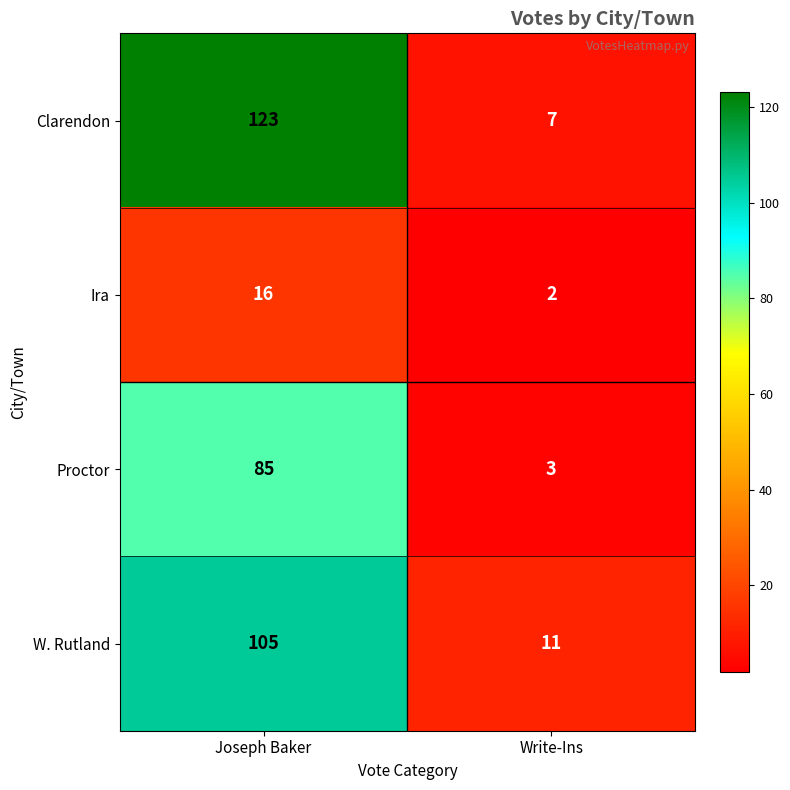

What is the sum of all Proctor values?

88